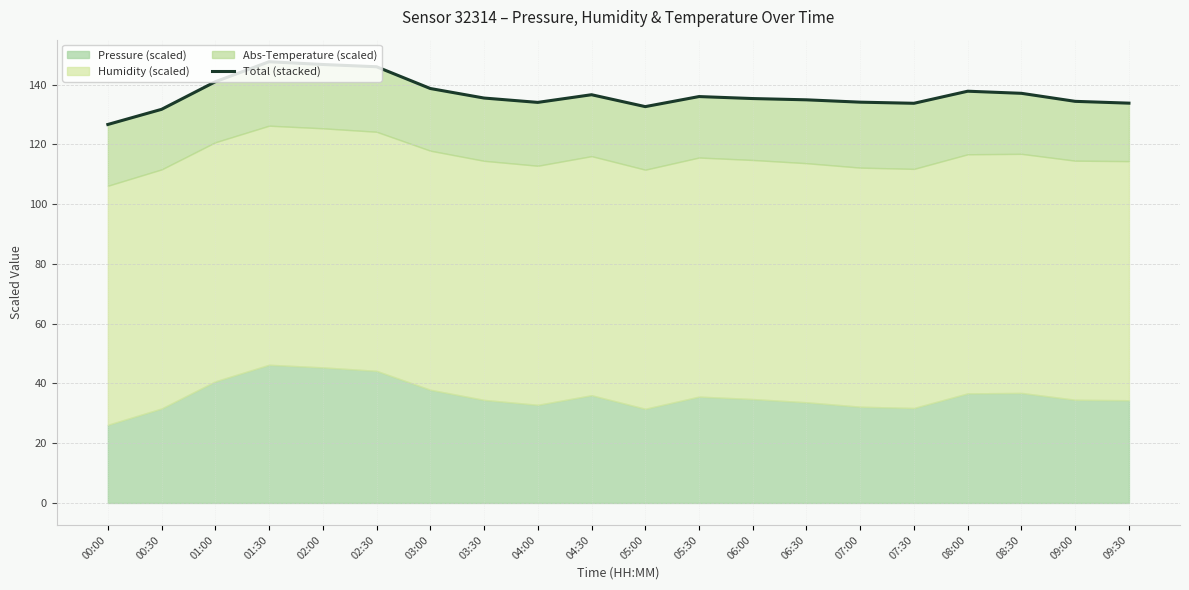

What is the value of the 19th point from the left?

134.4